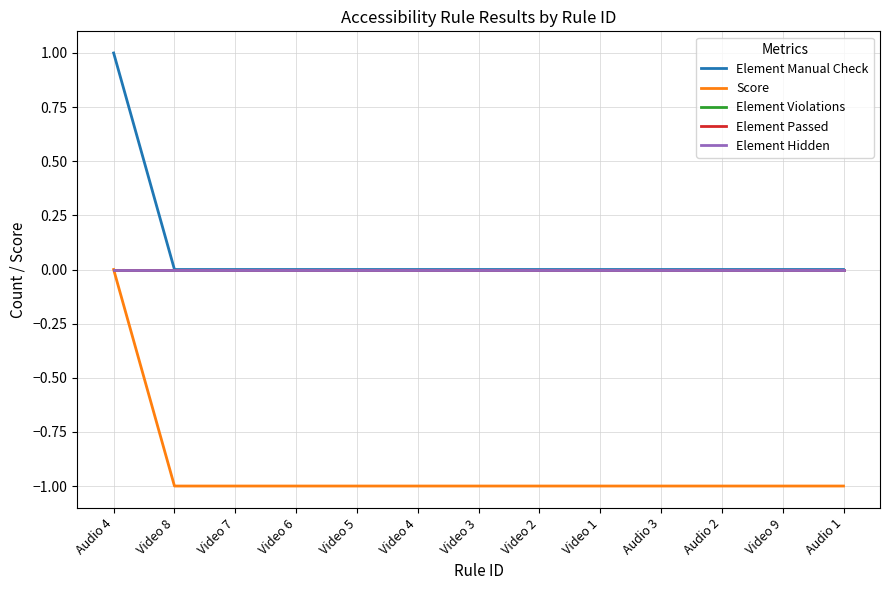

Reading right to left, what are all the values shown in this chart?

Element Manual Check: Audio 1=0	Video 9=0	Audio 2=0	Audio 3=0	Video 1=0	Video 2=0	Video 3=0	Video 4=0	Video 5=0	Video 6=0	Video 7=0	Video 8=0	Audio 4=1
Score: Audio 1=-1	Video 9=-1	Audio 2=-1	Audio 3=-1	Video 1=-1	Video 2=-1	Video 3=-1	Video 4=-1	Video 5=-1	Video 6=-1	Video 7=-1	Video 8=-1	Audio 4=0
Element Violations: Audio 1=0	Video 9=0	Audio 2=0	Audio 3=0	Video 1=0	Video 2=0	Video 3=0	Video 4=0	Video 5=0	Video 6=0	Video 7=0	Video 8=0	Audio 4=0
Element Passed: Audio 1=0	Video 9=0	Audio 2=0	Audio 3=0	Video 1=0	Video 2=0	Video 3=0	Video 4=0	Video 5=0	Video 6=0	Video 7=0	Video 8=0	Audio 4=0
Element Hidden: Audio 1=0	Video 9=0	Audio 2=0	Audio 3=0	Video 1=0	Video 2=0	Video 3=0	Video 4=0	Video 5=0	Video 6=0	Video 7=0	Video 8=0	Audio 4=0